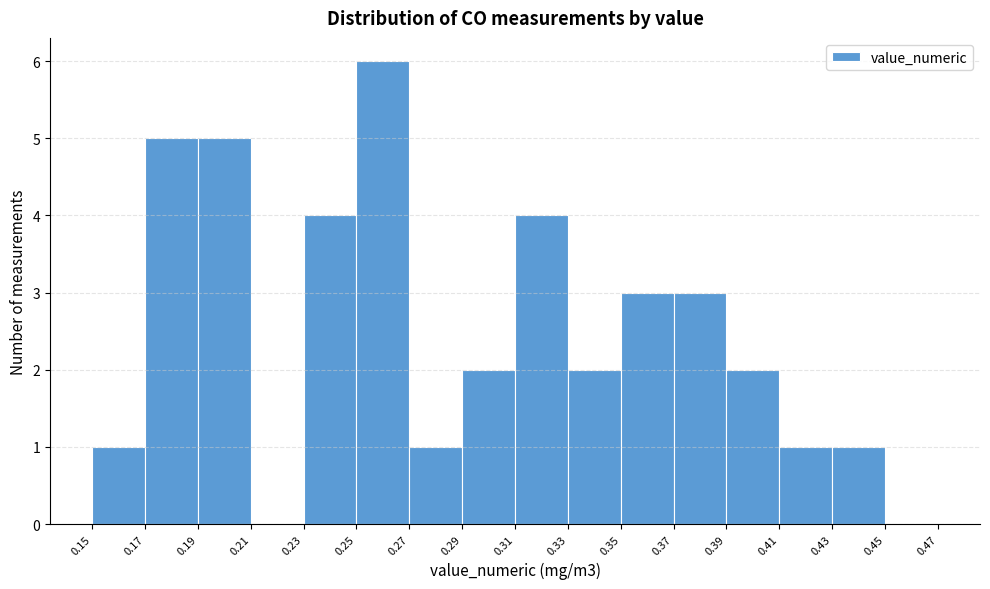

How tall is the bar that spans 0.43 to 0.45 on the x-axis? The values are not printed on the chart, so give them approximately, as read against the axis.

1